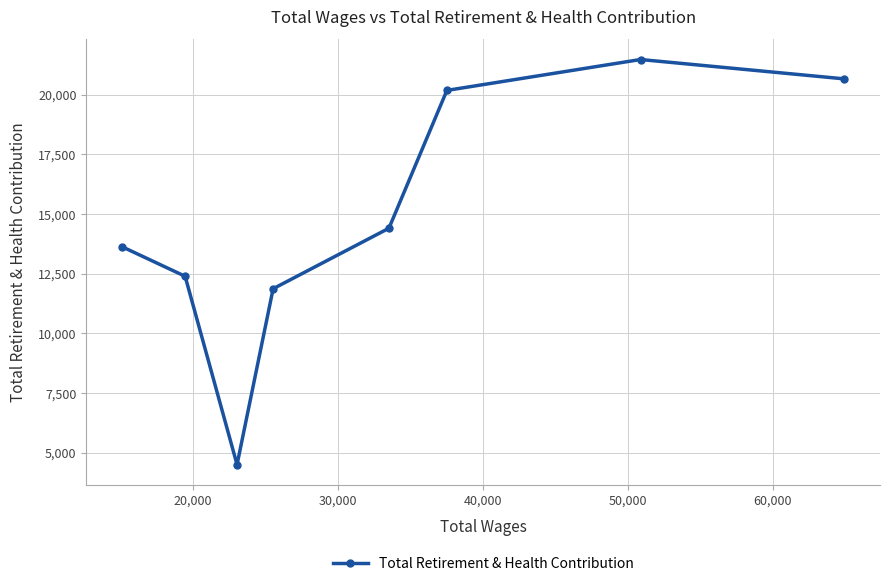

True or false: the data has more than 2 interior local peaks.

False